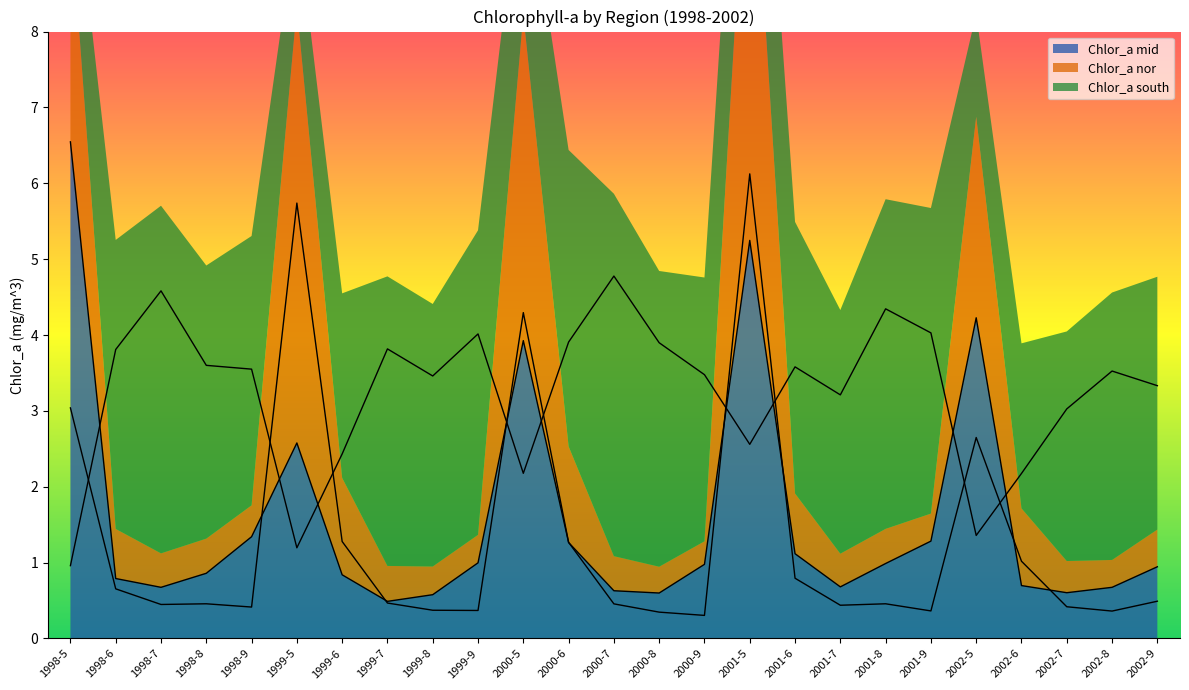

Which series has the largest total across all categories?

Chlor_a south